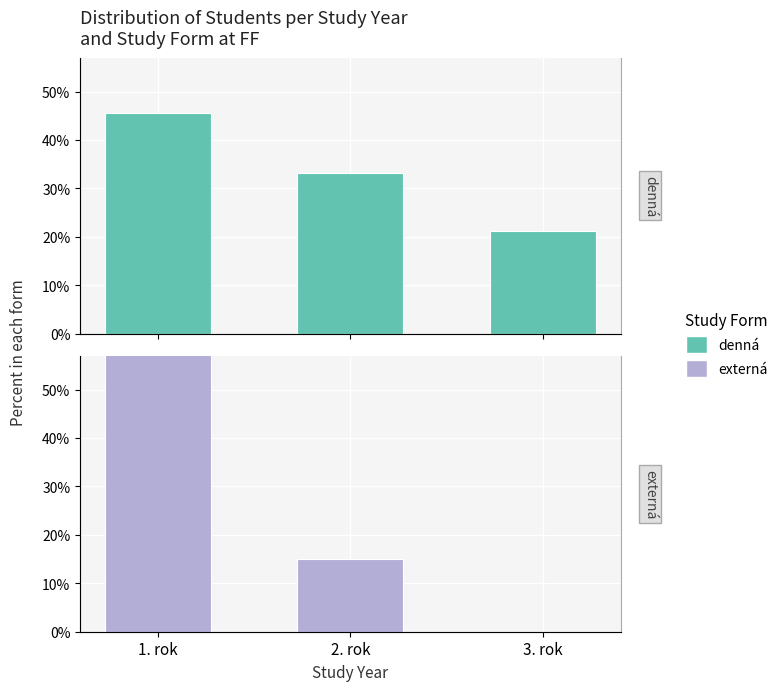

Reading left to right, transcribe all the data shown in this chart.

denná: 1. rok=45.6	2. rok=33.2	3. rok=21.2
externá: 1. rok=85.0	2. rok=15.0	3. rok=0.0